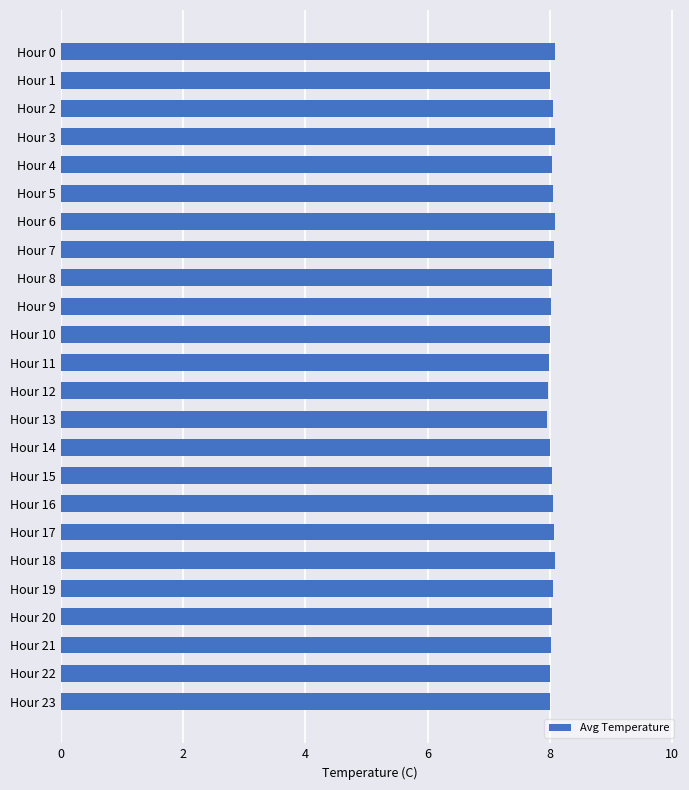

What is the maximum value shown in the chart?

8.1